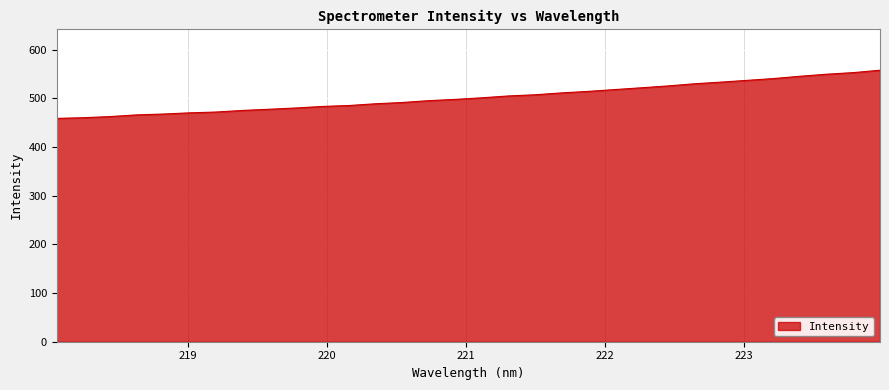

Does the chart display data point markers on the line(s)?

No